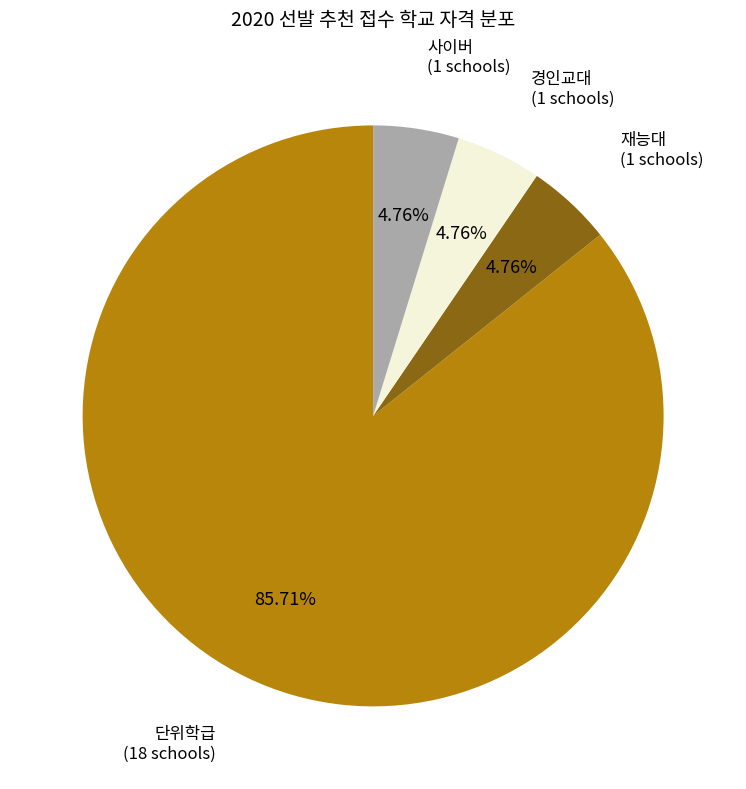

Does 단위학급 represent more than half of the total?

Yes